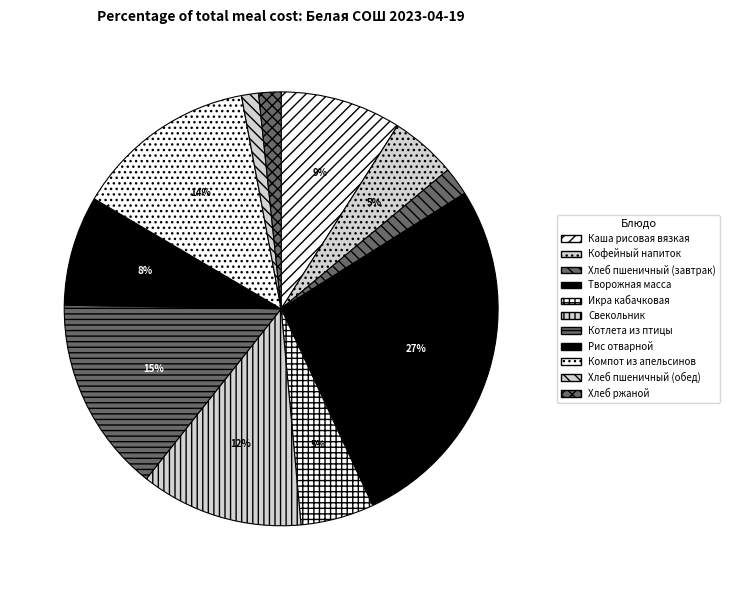

Which category has the smallest portion of the pie?

Хлеб пшеничный (обед)